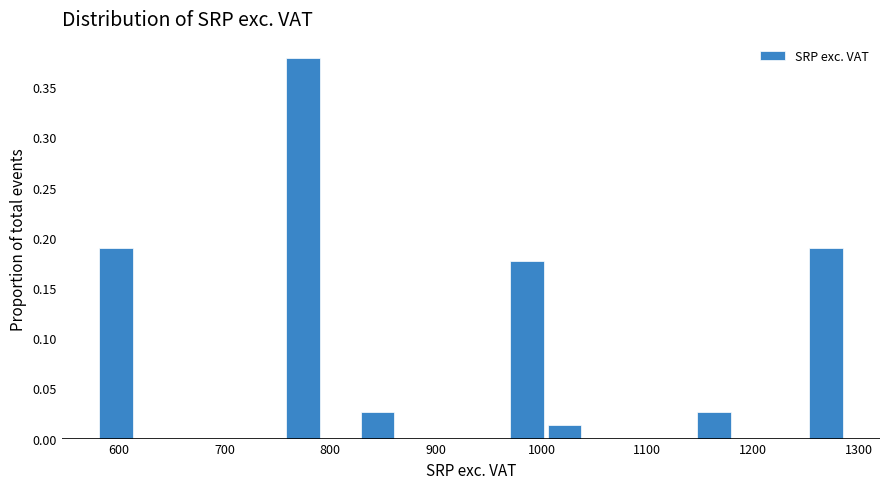

Read against the x-axis, roughly where is the centre of the tallest bar?

770